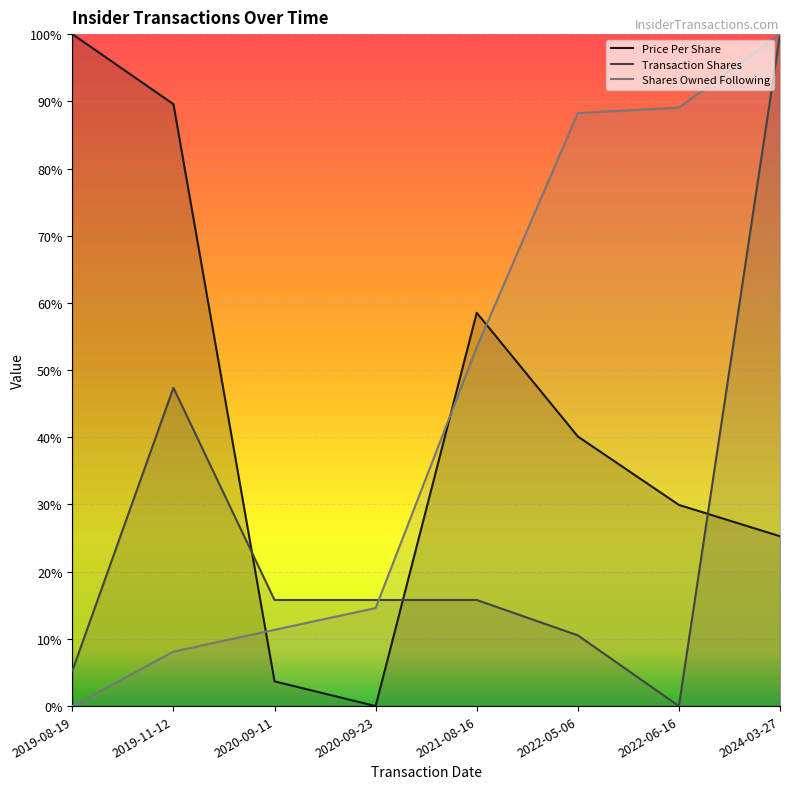

True or false: sharesOwnedFollowingTransaction has a value of 0.1 at 2019-11-12.

False